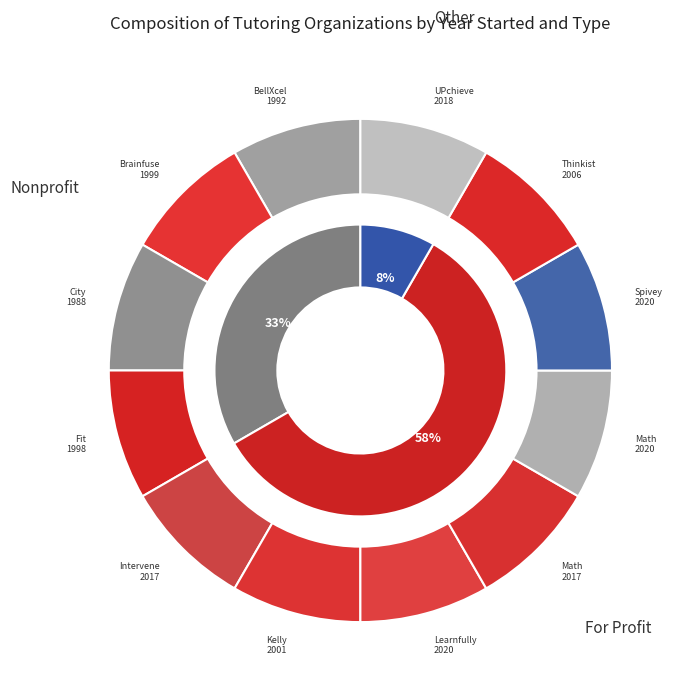

Does UPchieve represent more than half of the total?

No